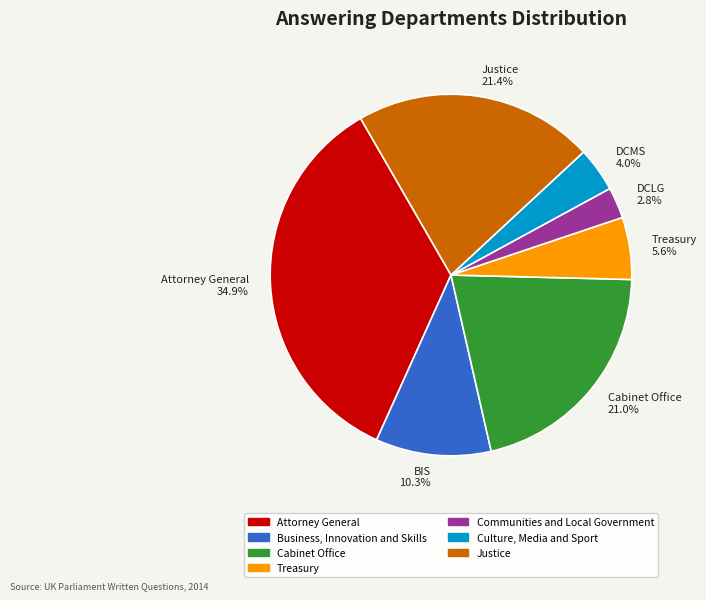

What portion of the pie excludes BIS 10.3%?

89.7%